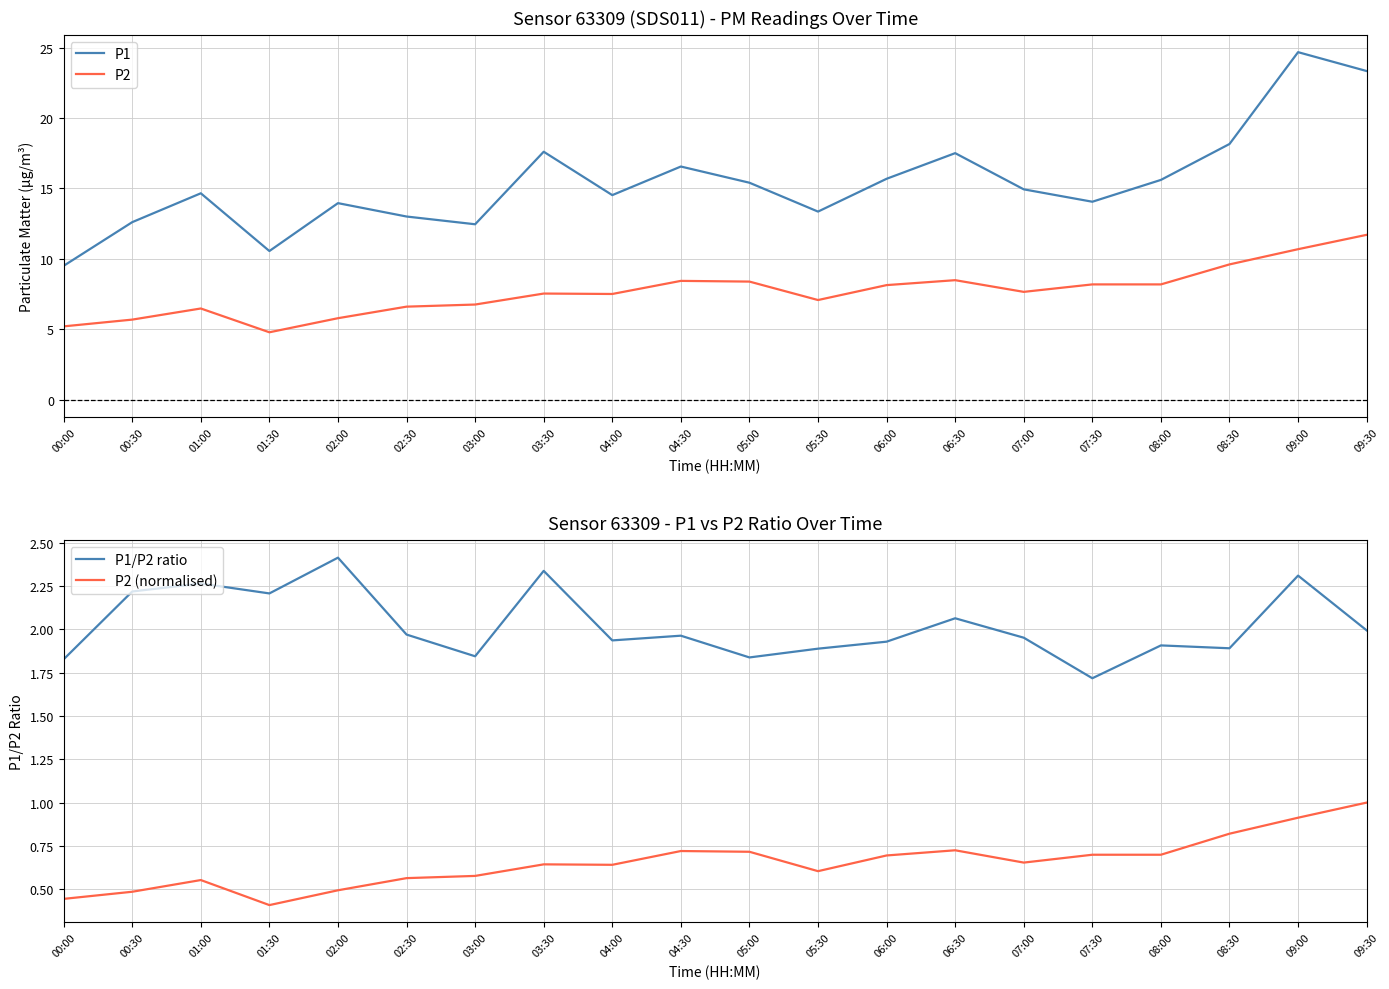

How many series are shown in this chart?

4